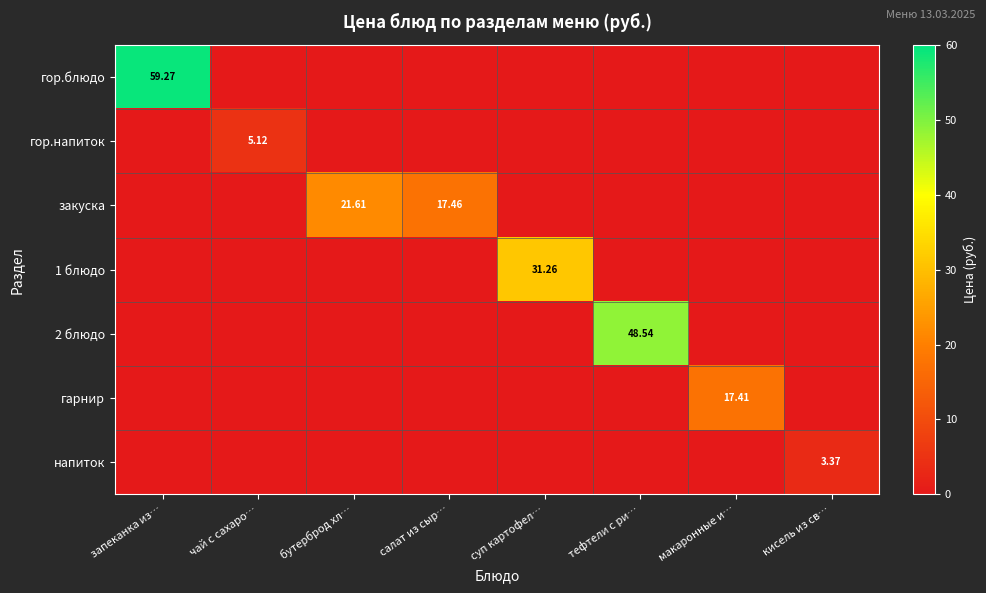

Is the value of 1 блюдо at тефтели с ри… greater than the value of 2 блюдо at запеканка из…?

No